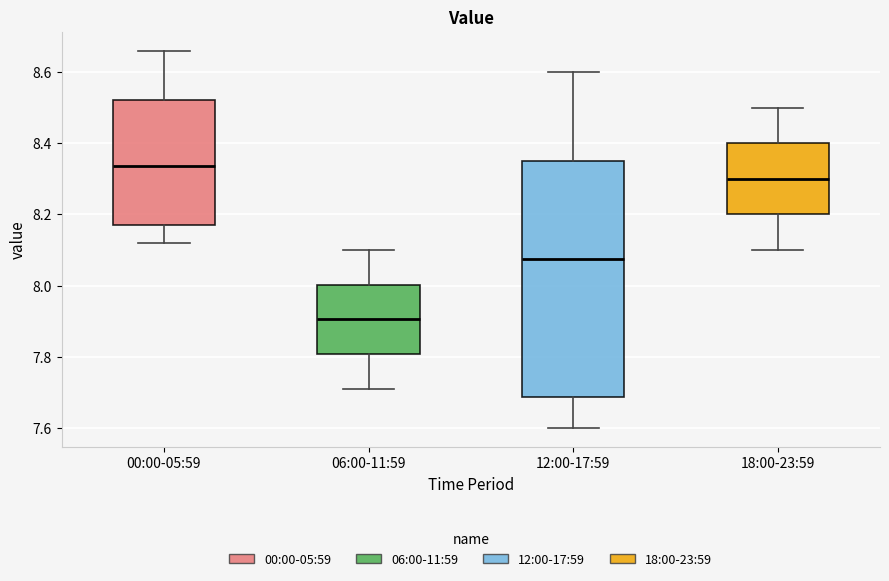

Reading left to right, transcribe this box plot: for each box, give where its median line is, the range the box spans, and where its two whiskers end, as read against the y-axis. The values are not printed on the chart, so give them approximately, as read against the axis.

00:00-05:59: median 8.34, box 8.18 to 8.52, whiskers 8.12 to 8.66
06:00-11:59: median 7.90, box 7.80 to 8.00, whiskers 7.72 to 8.10
12:00-17:59: median 8.08, box 7.68 to 8.36, whiskers 7.60 to 8.60
18:00-23:59: median 8.30, box 8.20 to 8.40, whiskers 8.10 to 8.50